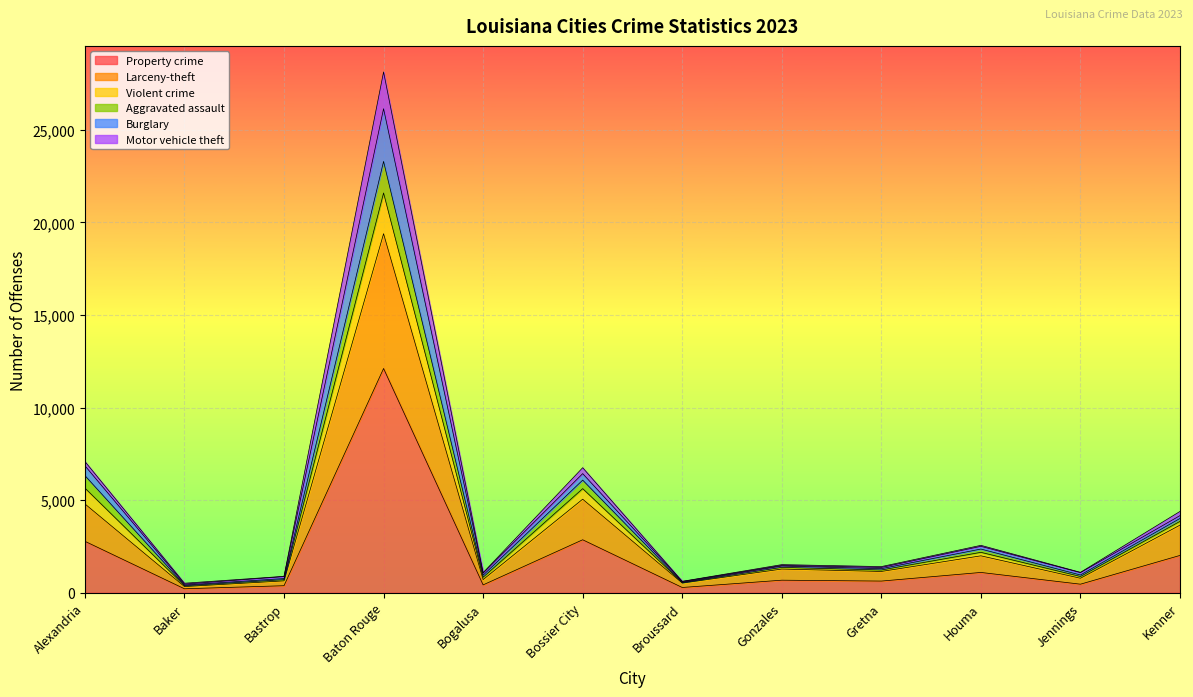

What is the minimum value shown in the chart?

215